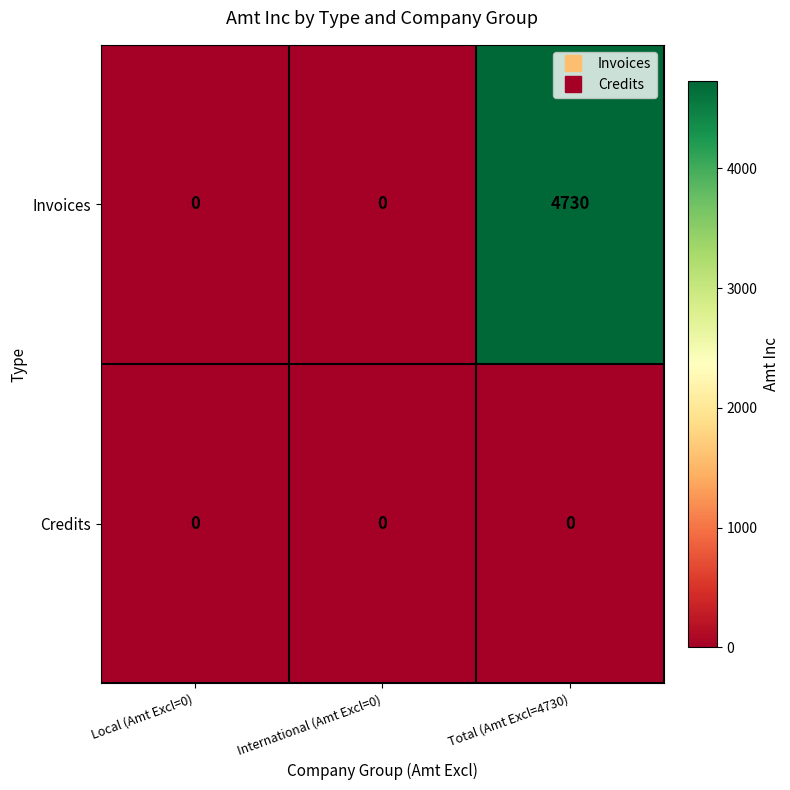

Rank the series by their average value, from highest to lowest.

Invoices, Credits